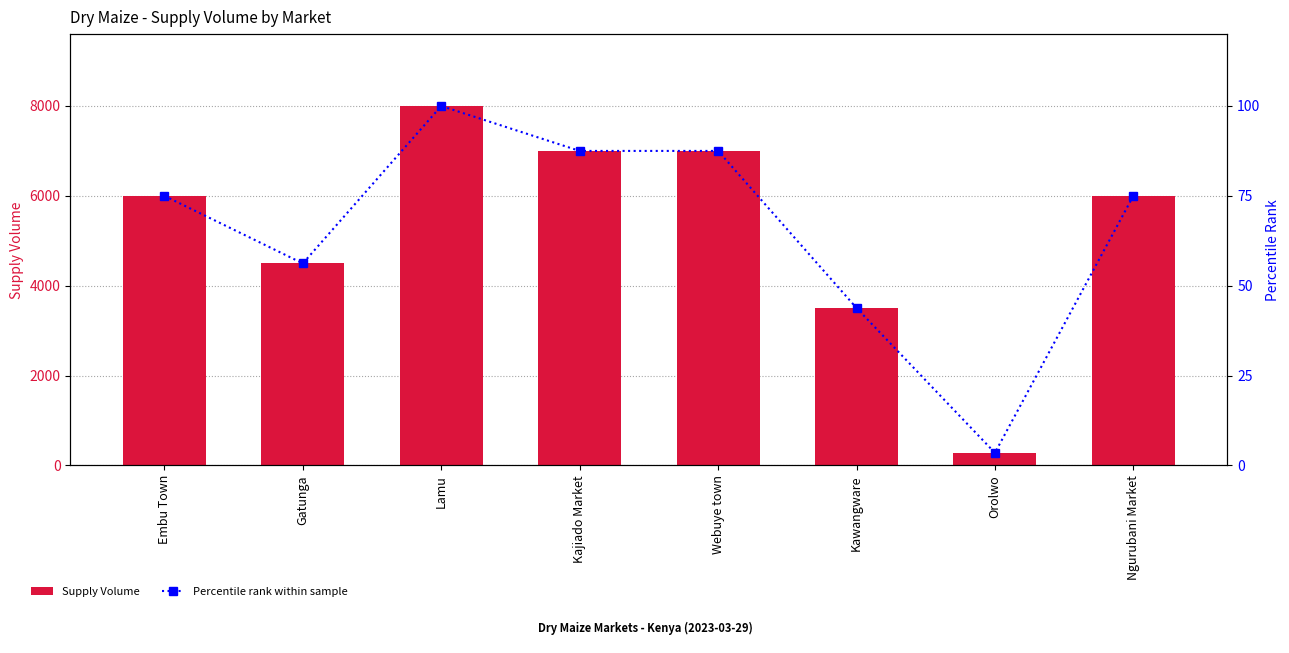

At which label is Percentile rank within sample closest to 51?

Gatunga